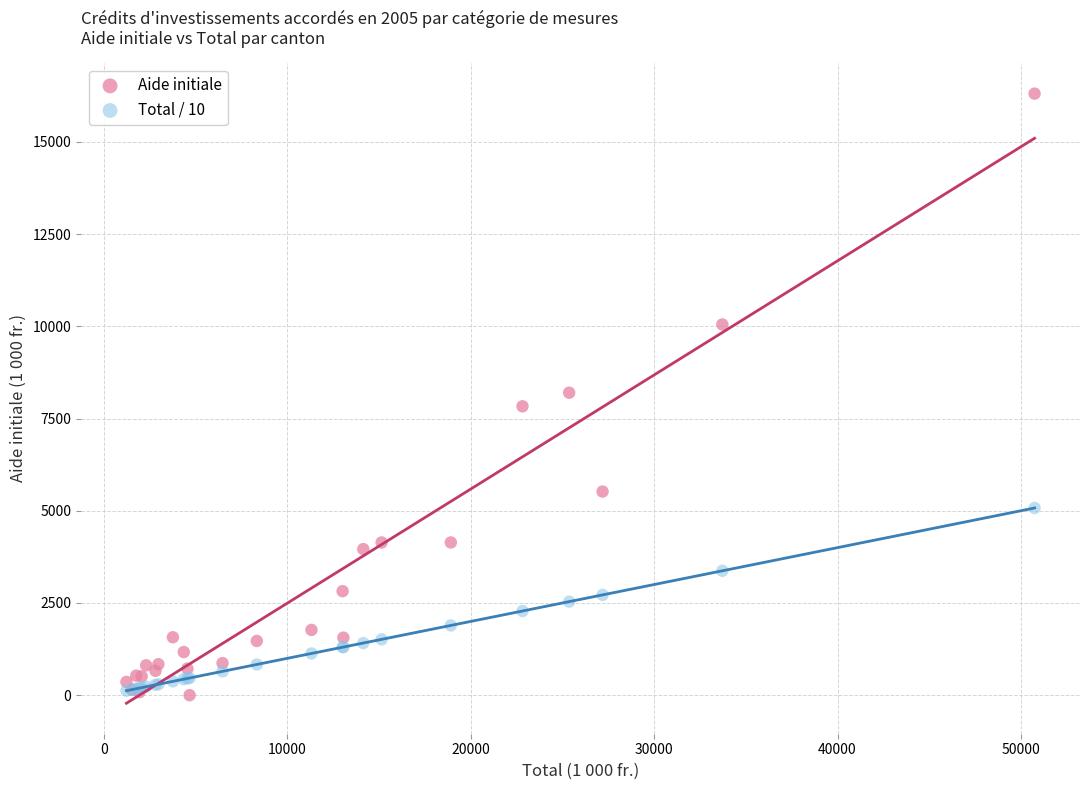

Which series has the widest spread of Y values?

Aide initiale